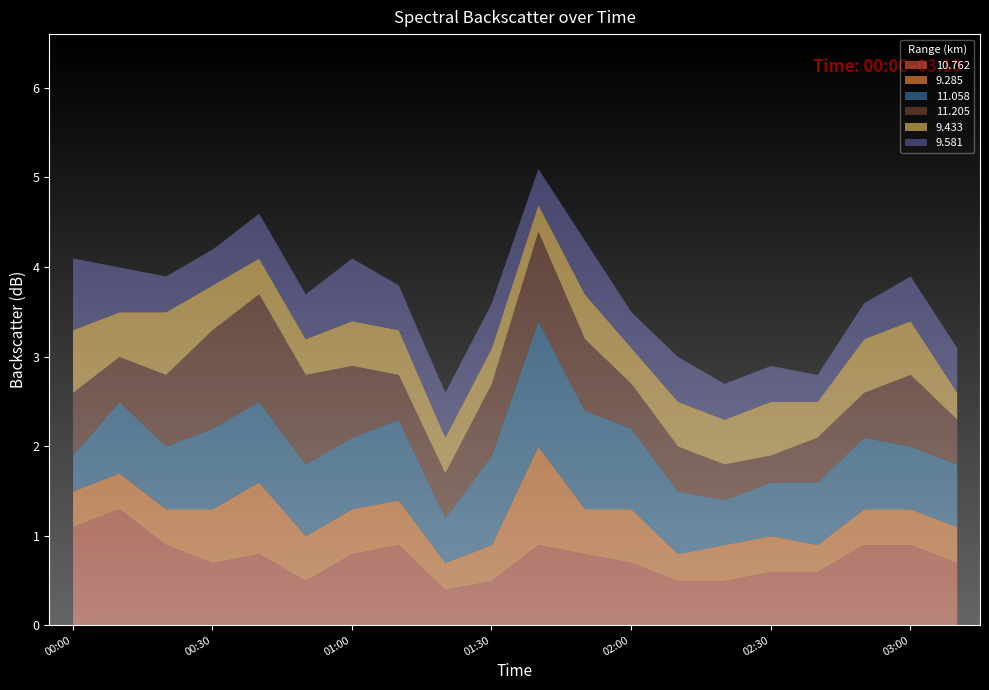

What is the label of the 15th point from the right?

00:50